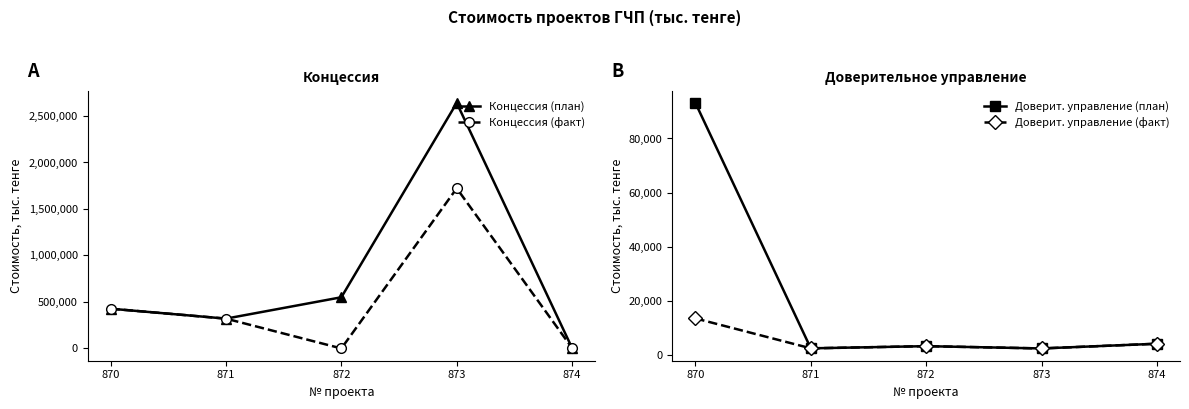

At which category does Доверит. управление (факт) reach its first local peak?

872